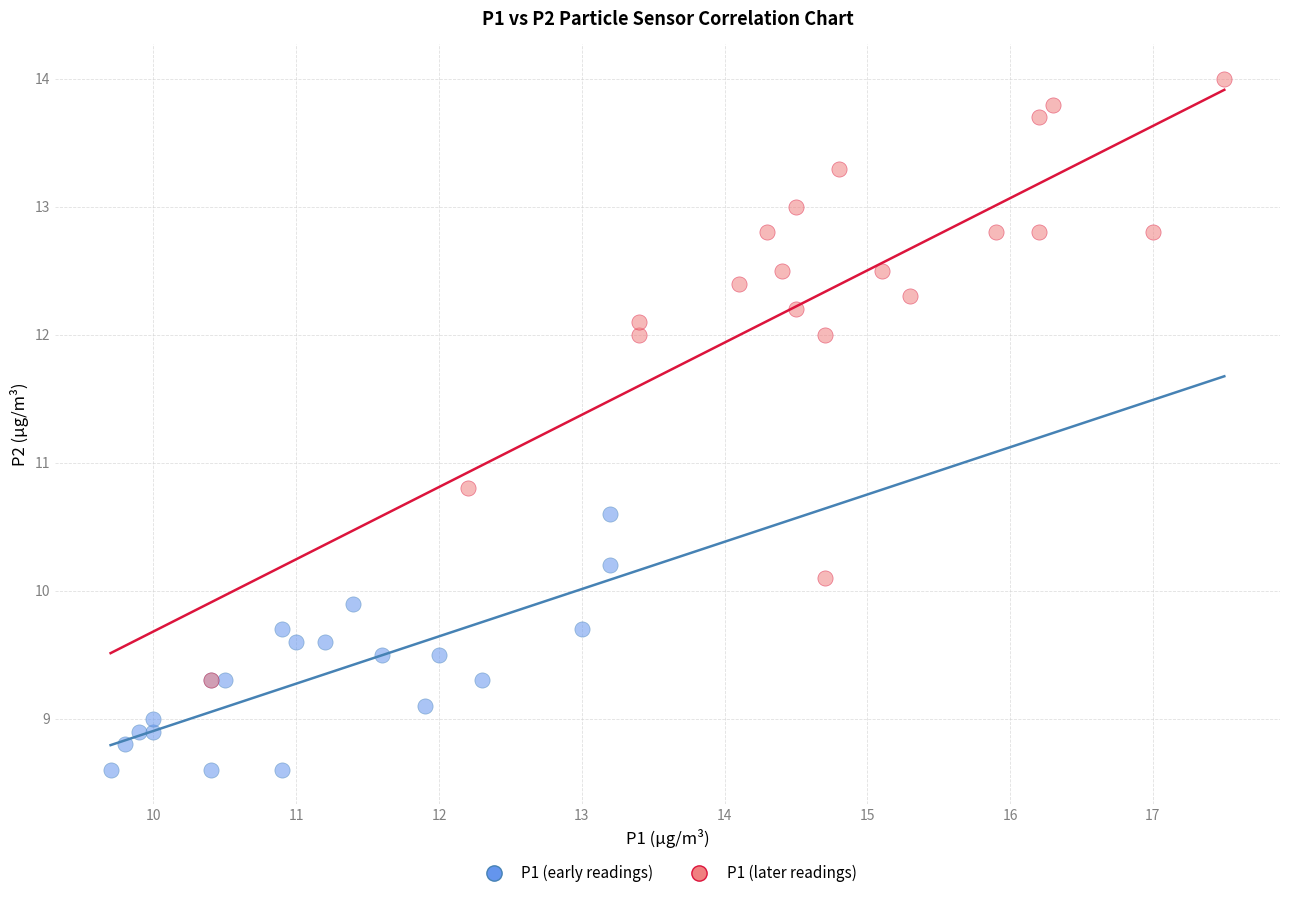

What are all the series names shown in the legend?

P1 (early readings), P1 (later readings)